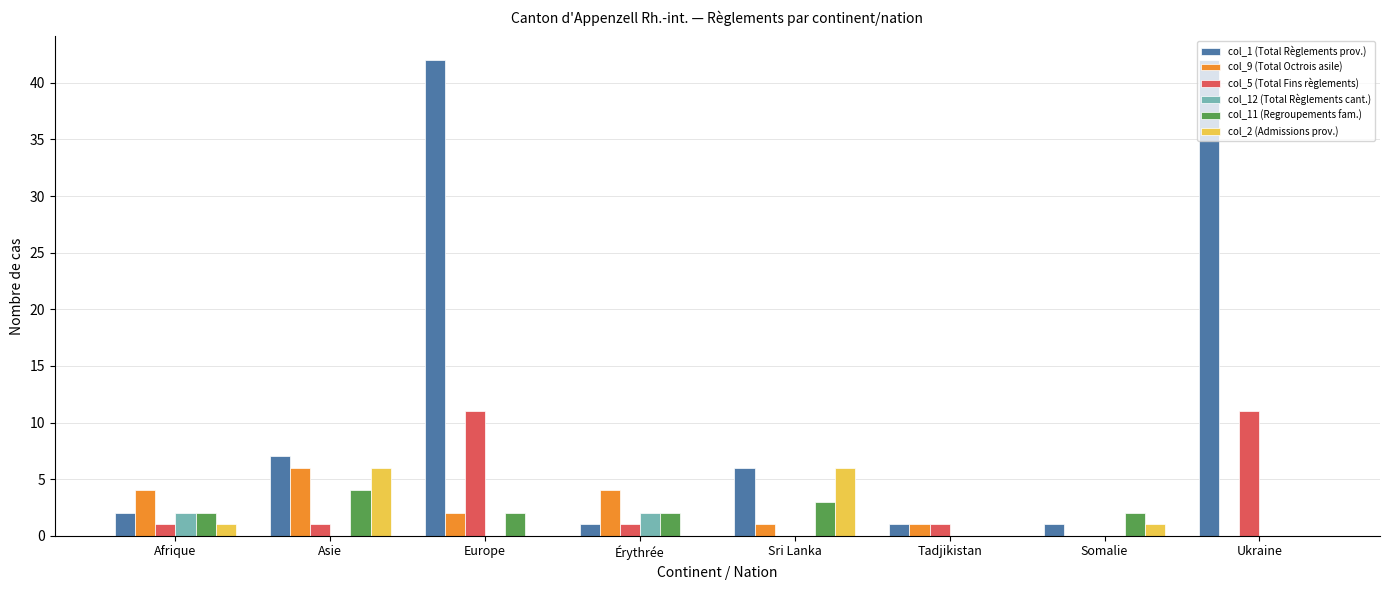

Which series changed the most between Sri Lanka and Ukraine?

col_1 (Total Règlements prov.)